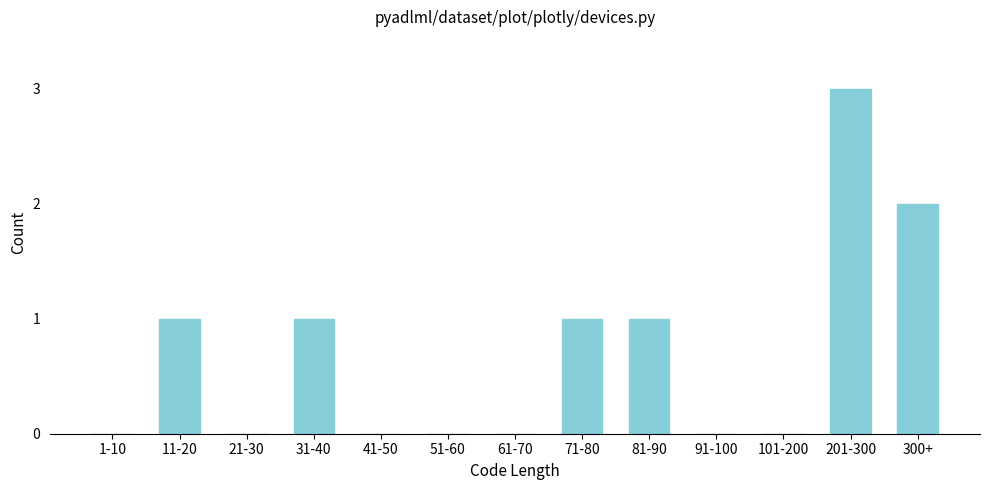

Reading right to left, extract all data points from this chart.

300+=2	201-300=3	101-200=0	91-100=0	81-90=1	71-80=1	61-70=0	51-60=0	41-50=0	31-40=1	21-30=0	11-20=1	1-10=0